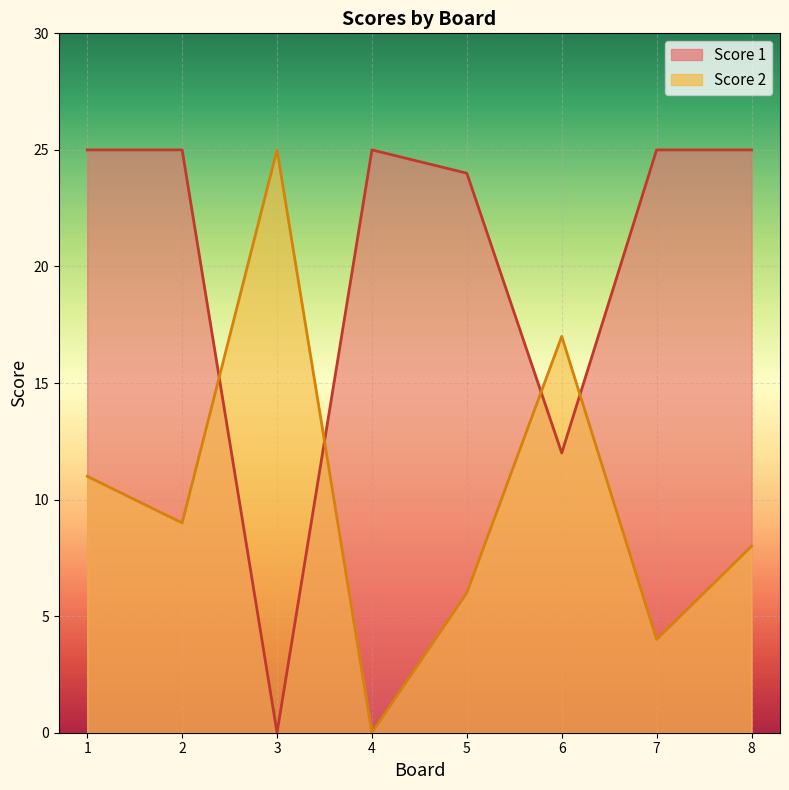

Reading left to right, extract all data points from this chart.

Score 1: 25	25	0	25	24	12	25	25
Score 2: 11	9	25	0	6	17	4	8